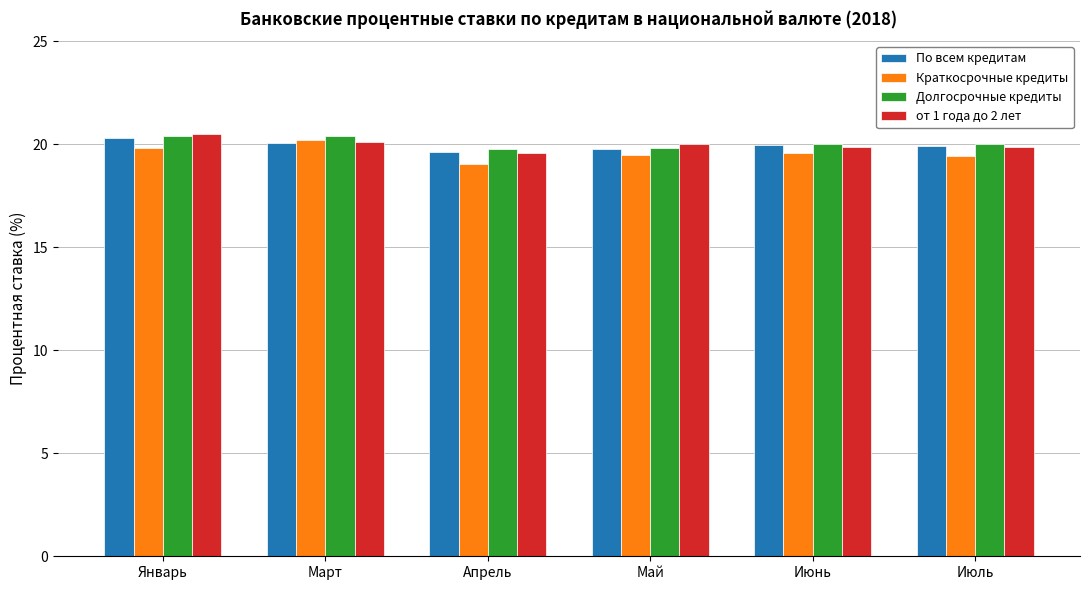

What is the spread (max minus min) of values at Январь?

0.7